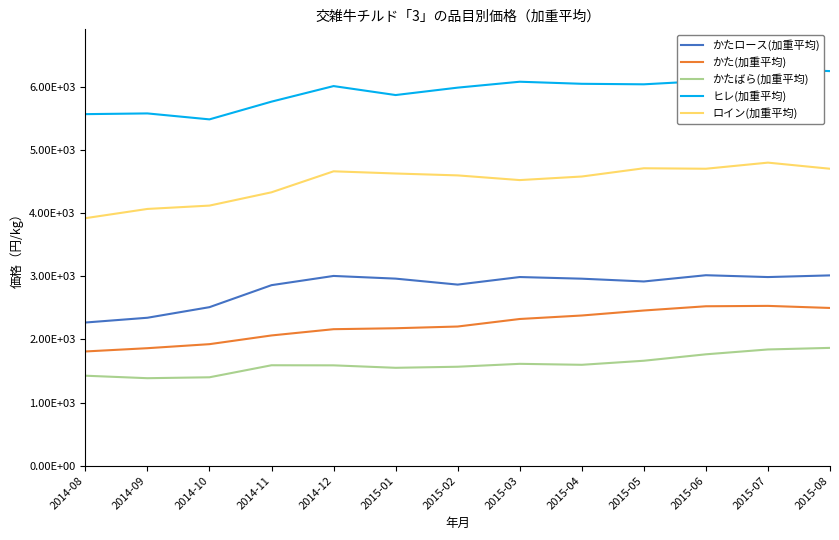

What is the label of the 13th point from the left?

2015-08